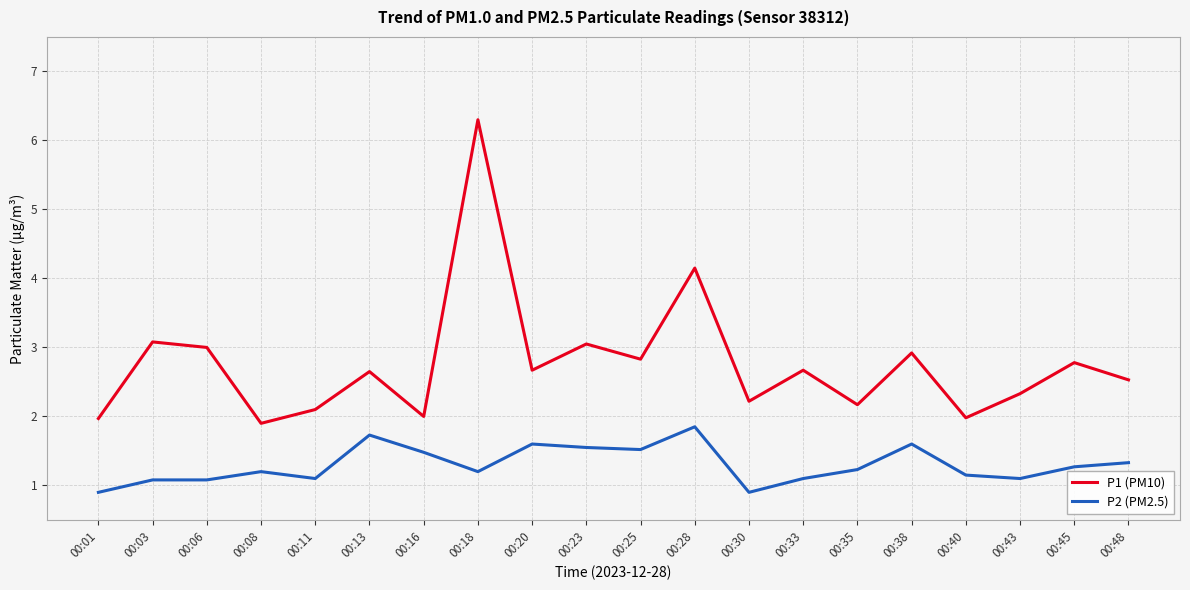

List the series in order of their peak value, lowest first.

P2 (PM2.5), P1 (PM10)